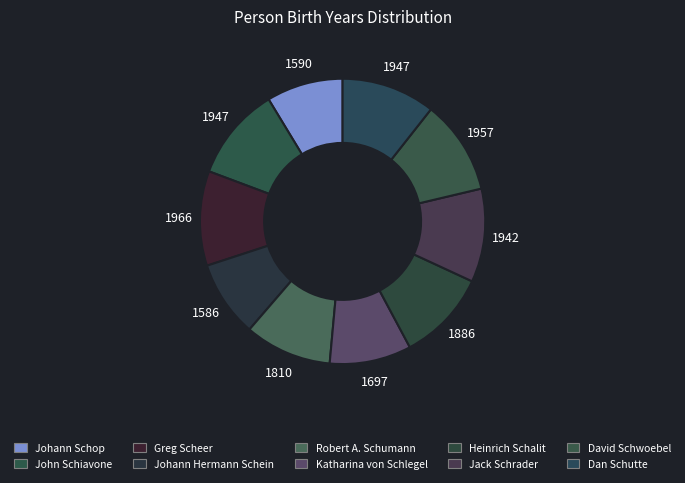

To the nearest percent, what portion does Heinrich Schalit represent?

10%